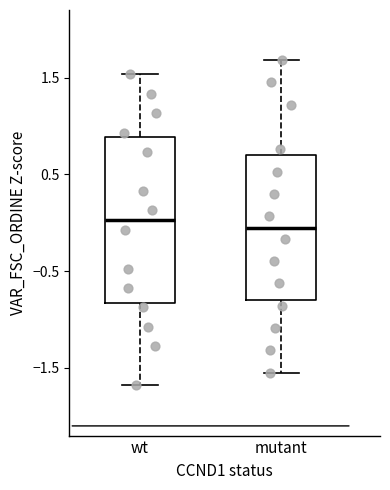

Which box is the tallest, from its lower edge to its upper edge?

wt